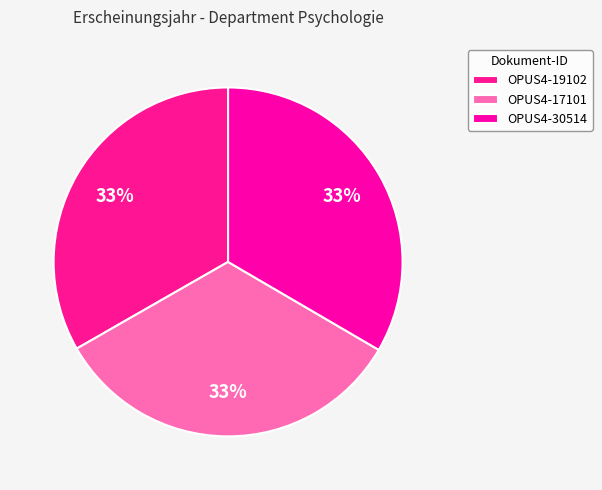

Rank the categories by value from highest to lowest.

OPUS4-30514, OPUS4-17101, OPUS4-19102